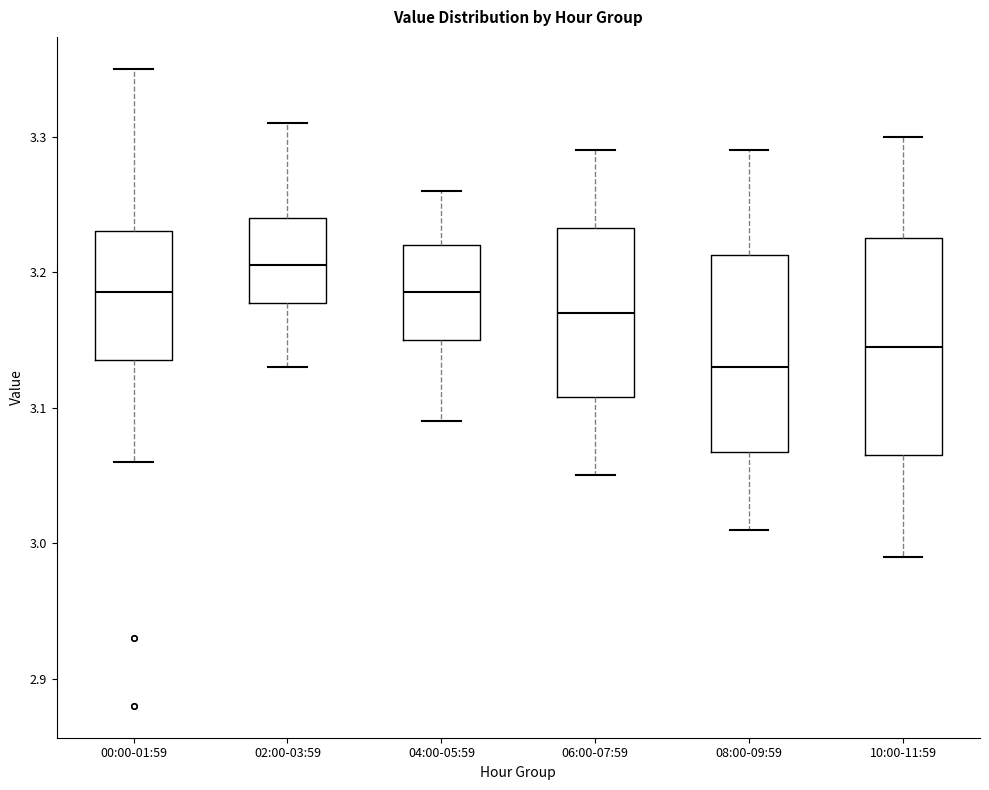

Which box is the tallest, from its lower edge to its upper edge?

10:00-11:59